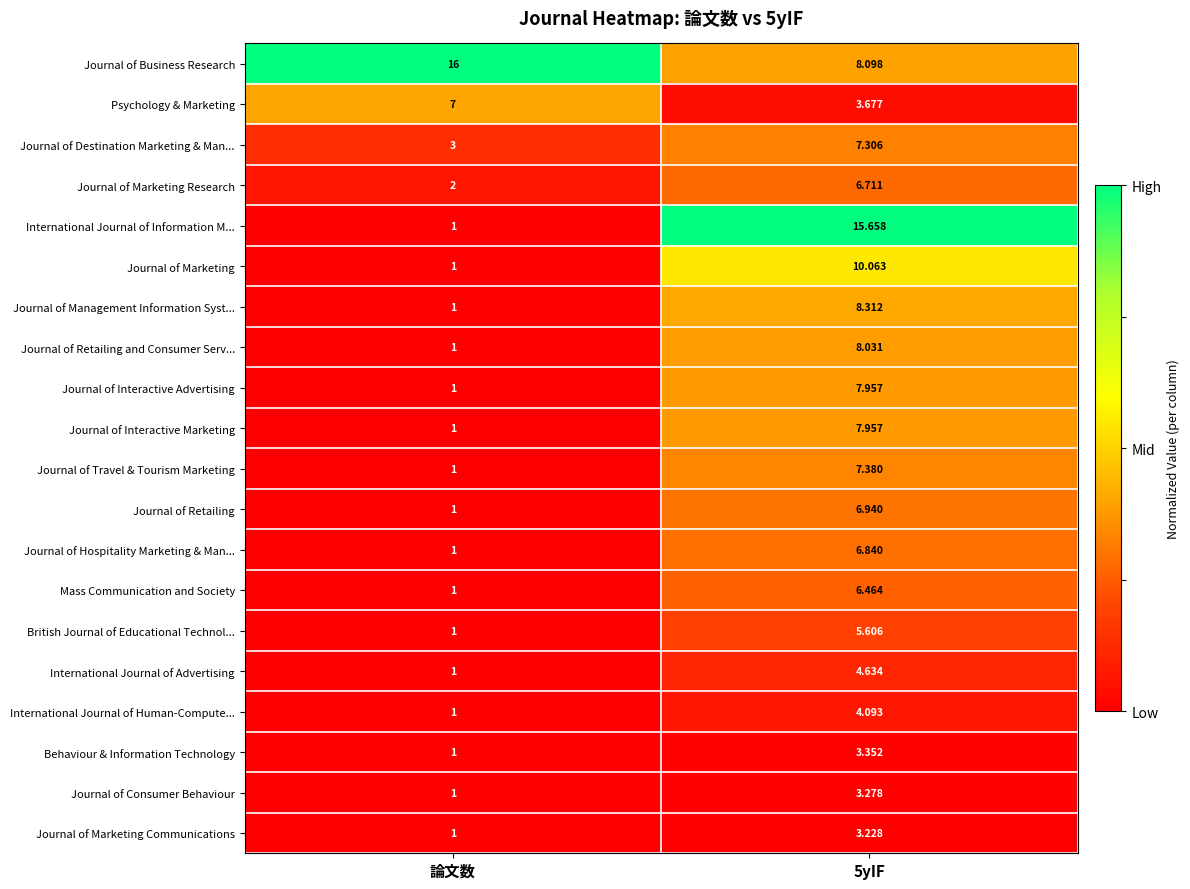

Where is Journal of Hospitality Marketing & Man... nearest to the value 3?

論文数